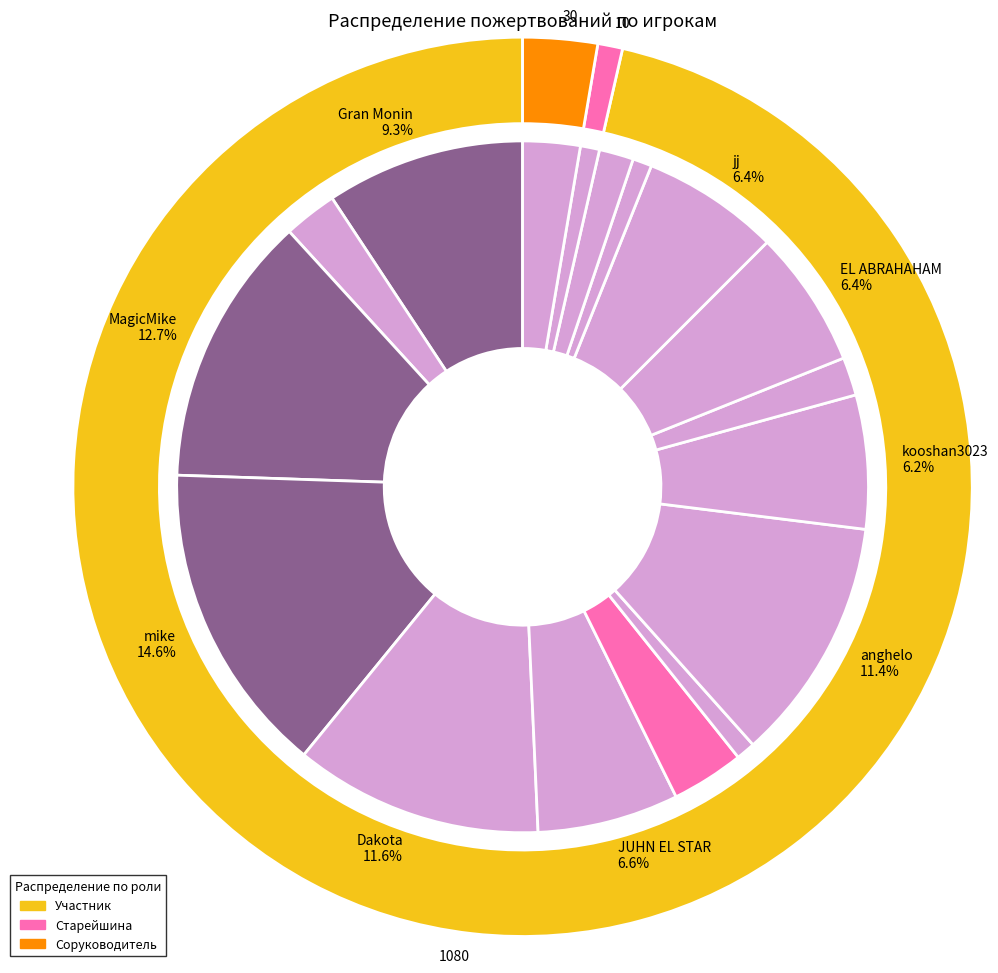

To the nearest percent, what is the difference between the largest and smallest slice percentages?

15%